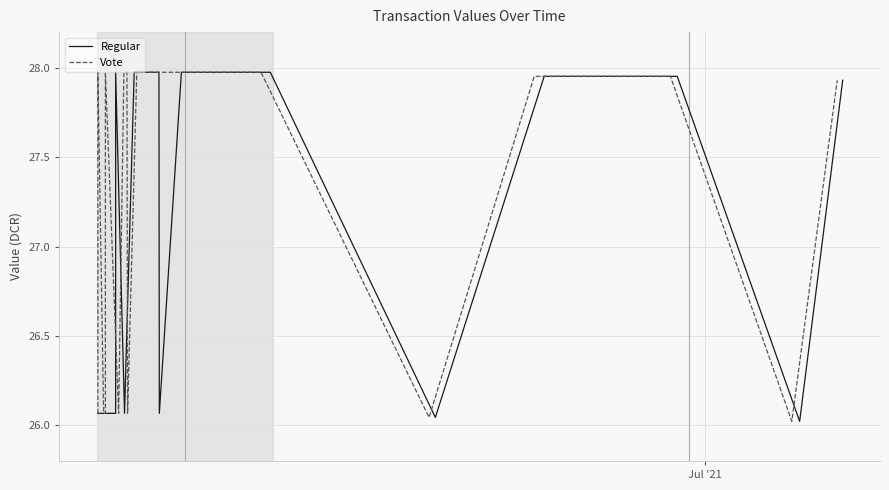

Is the value of Regular at 15 greater than the value of Vote at 19?

Yes